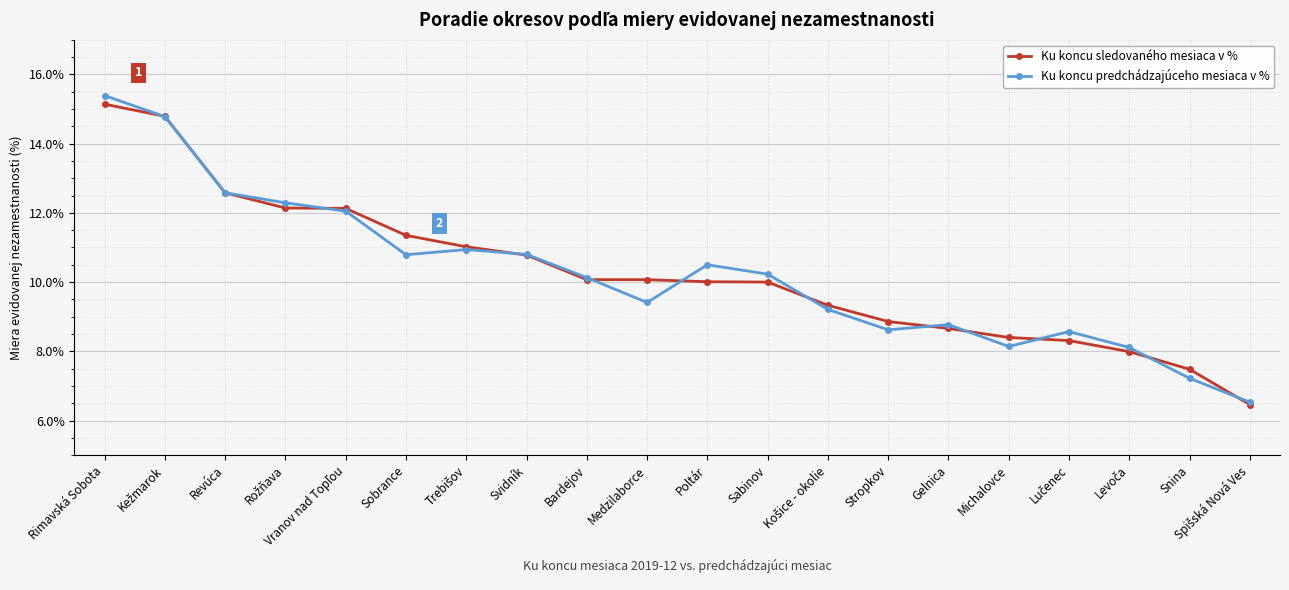

How many values in the Ku koncu predchádzajúceho mesiaca v % series exceed 10?

11